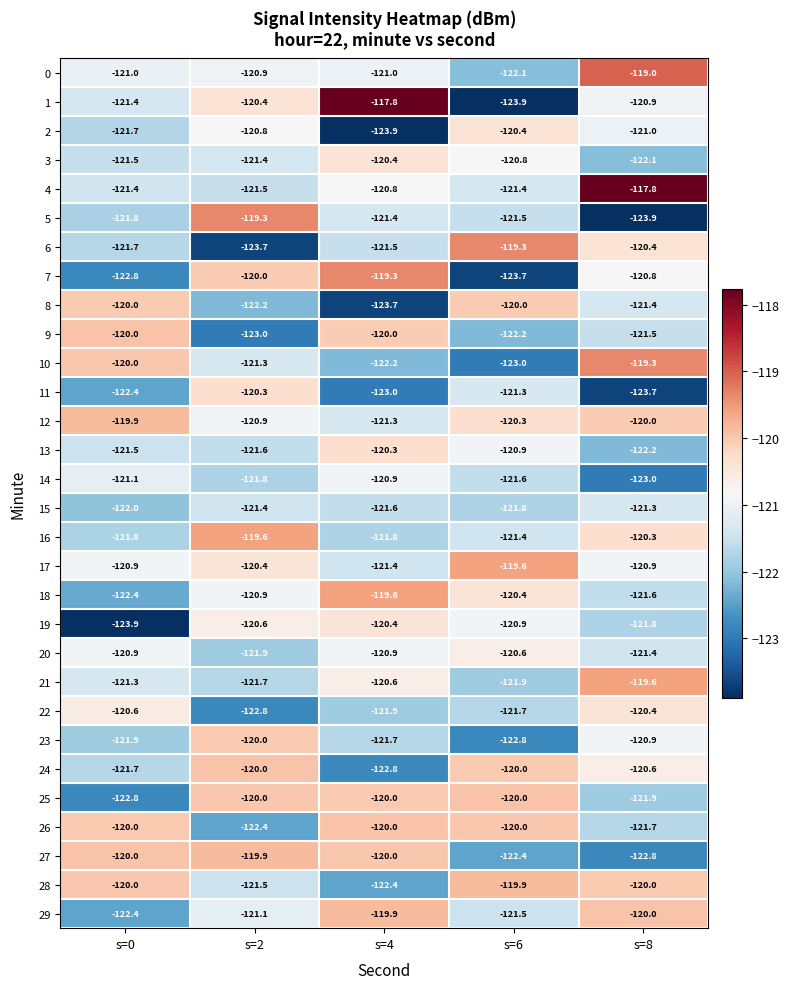

What is the greatest value displayed?

-117.8